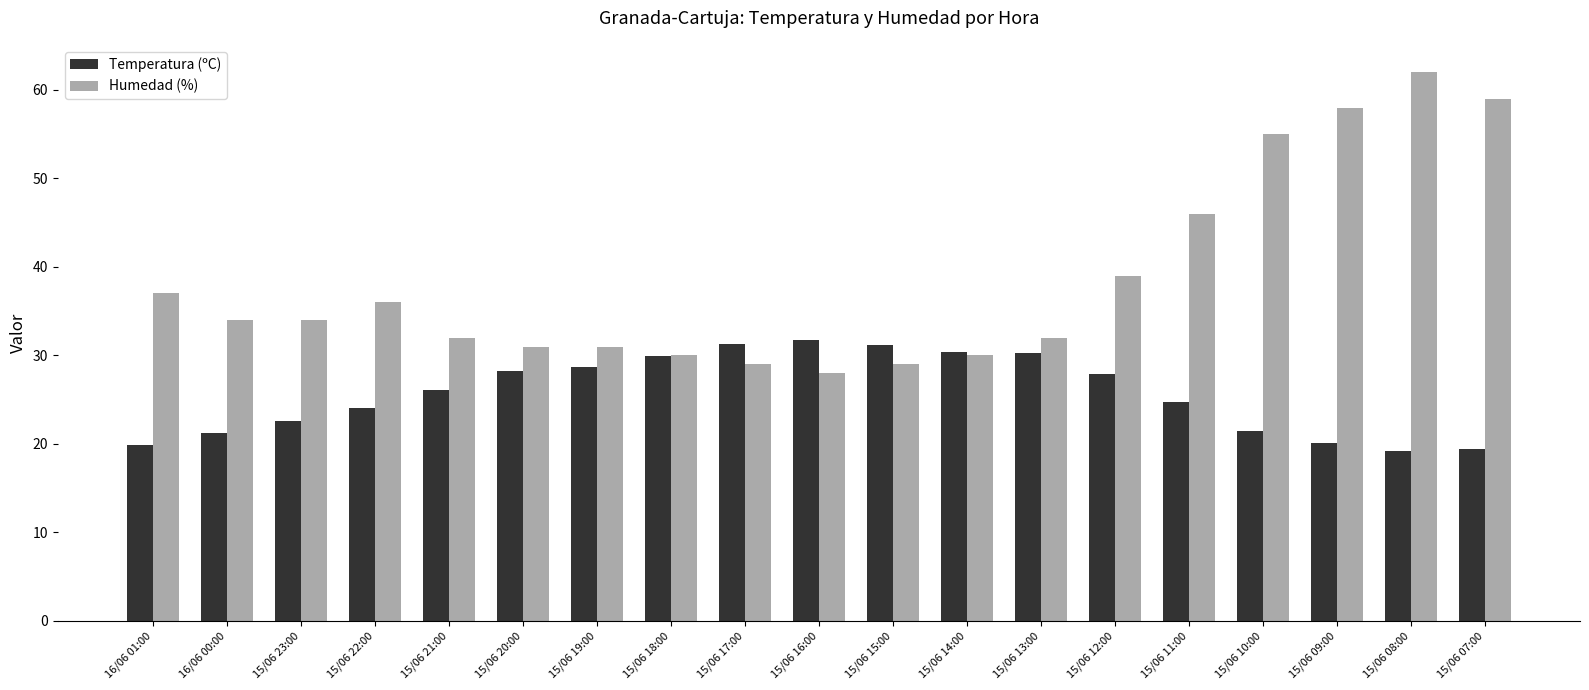

What position from the left is 15/06 19:00?

7